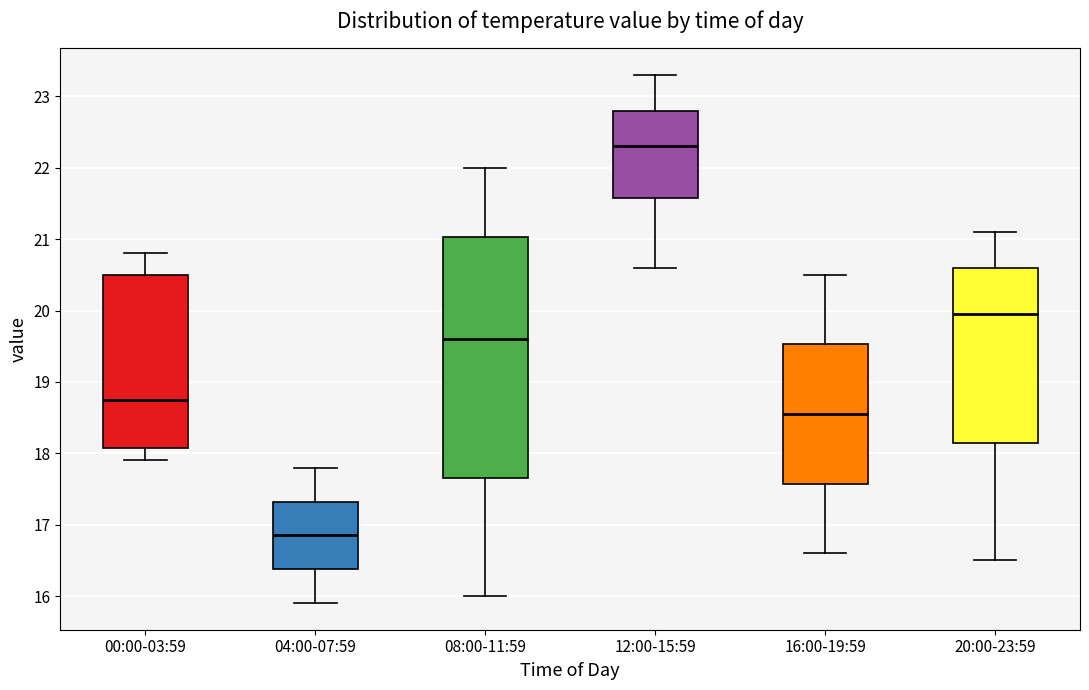

Which box has the highest median line?

12:00-15:59